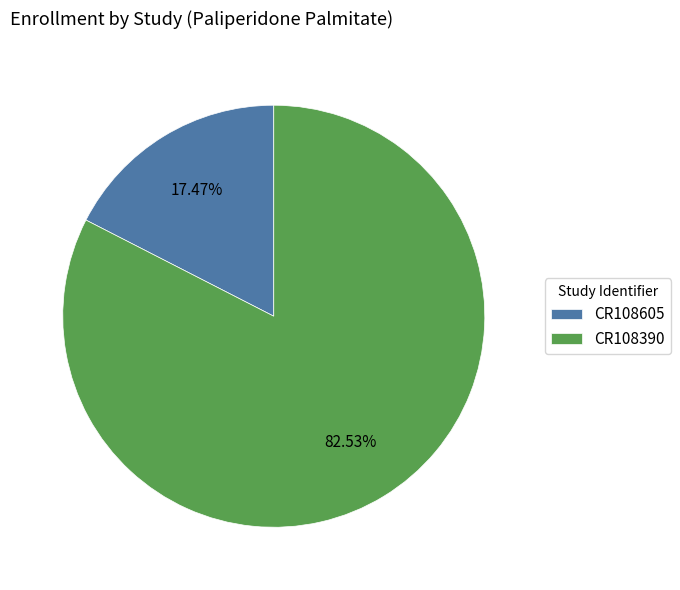

What percentage do CR108605 and CR108390 together represent?

100.0%